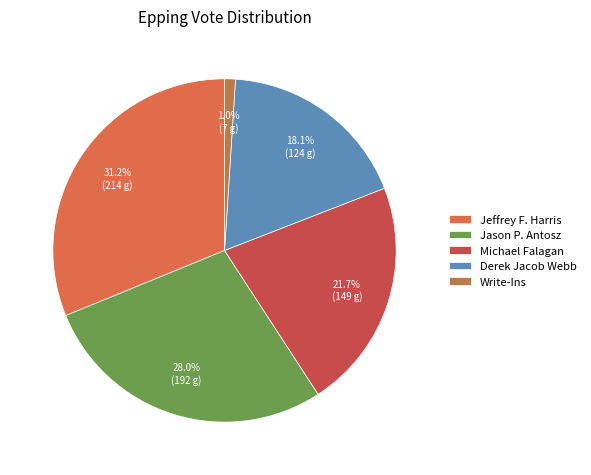

The Michael Falagan slice represents 16% of the pie. True or false?

False